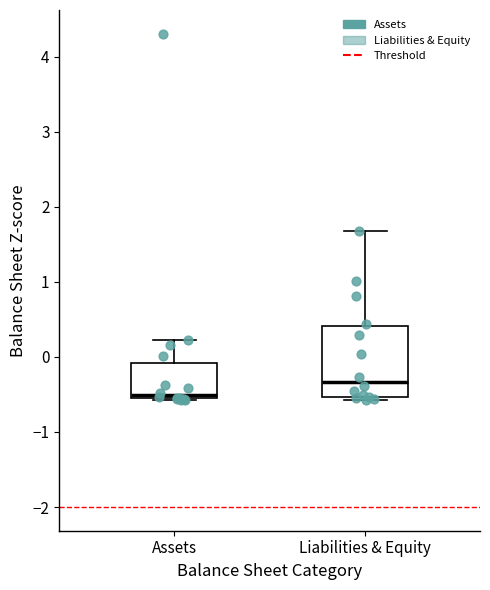

Which box is the tallest, from its lower edge to its upper edge?

Liabilities & Equity